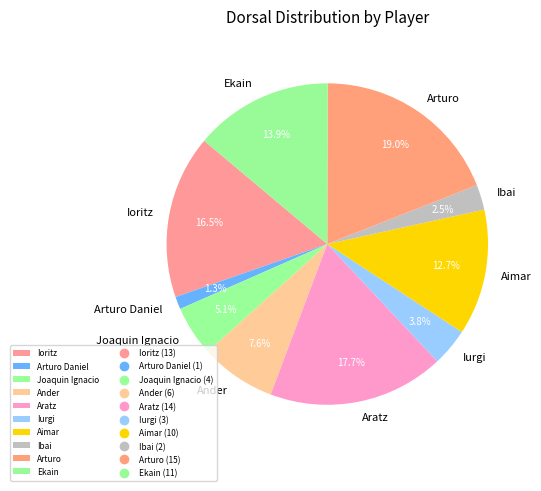

Which slice is the largest?

Arturo